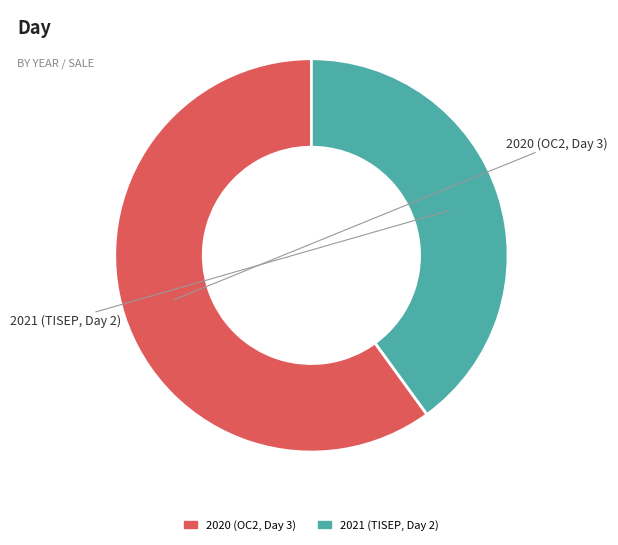

What is the majority slice?

2020 (OC2, Day 3)